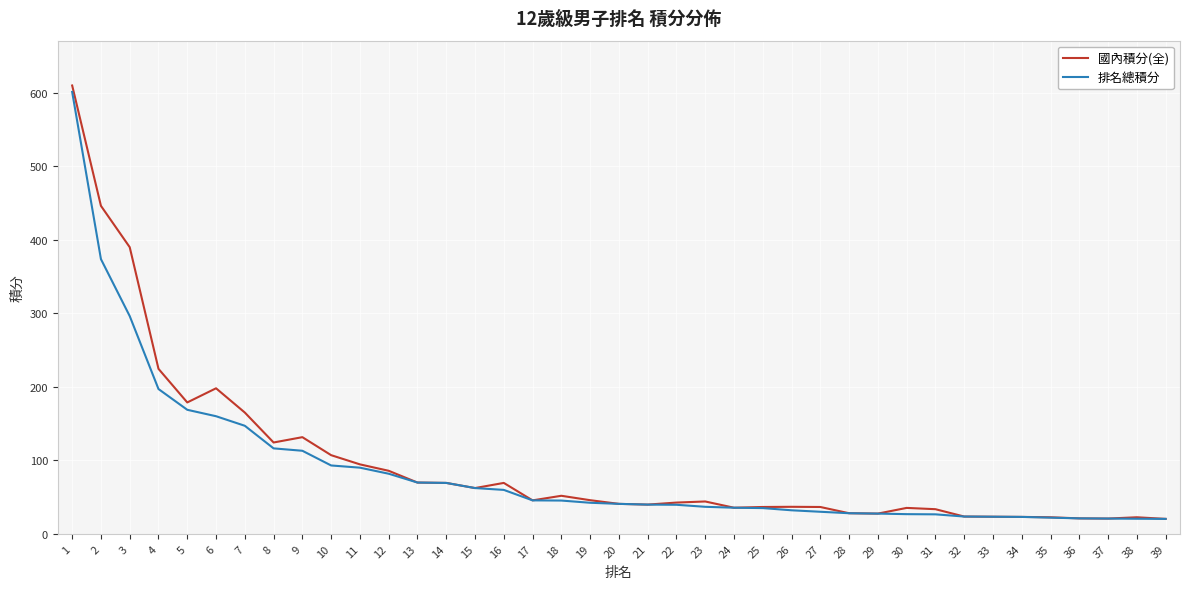

List the series in order of their overall mean, highest first.

國內積分(全), 排名總積分